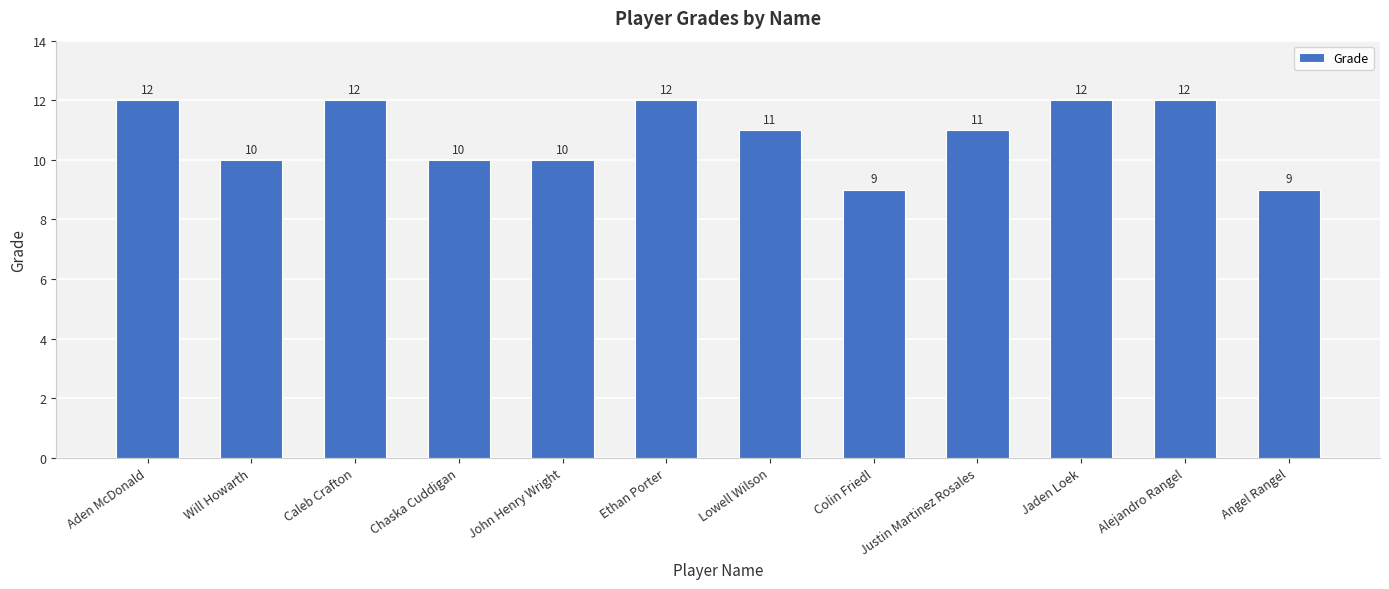

Count the values in the range 10 to 12.

10